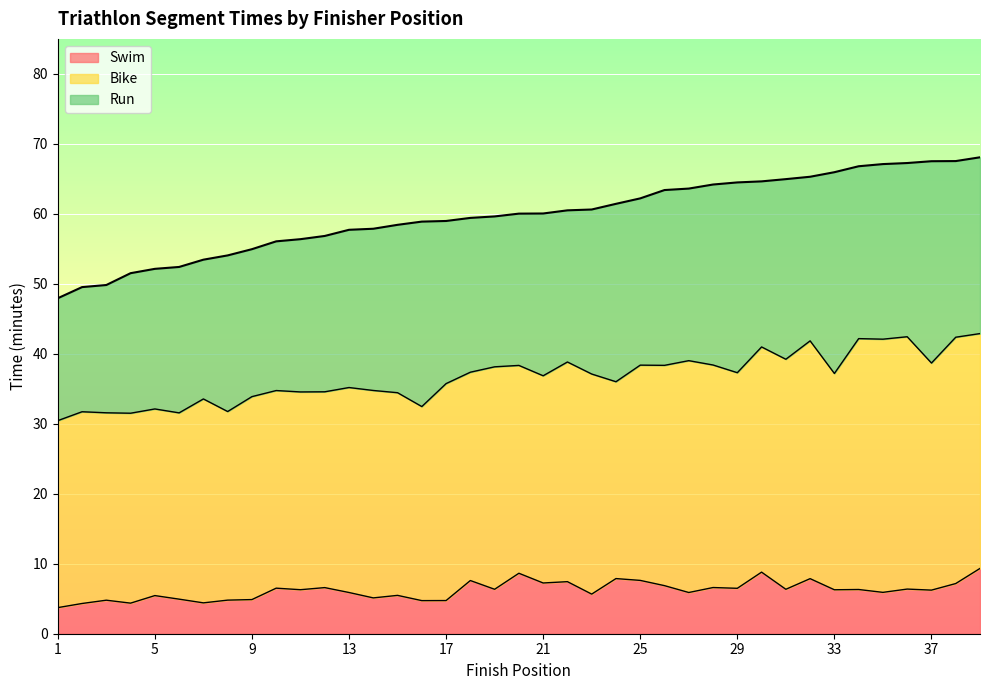

How many data points in Run (min) are less than 23?

17